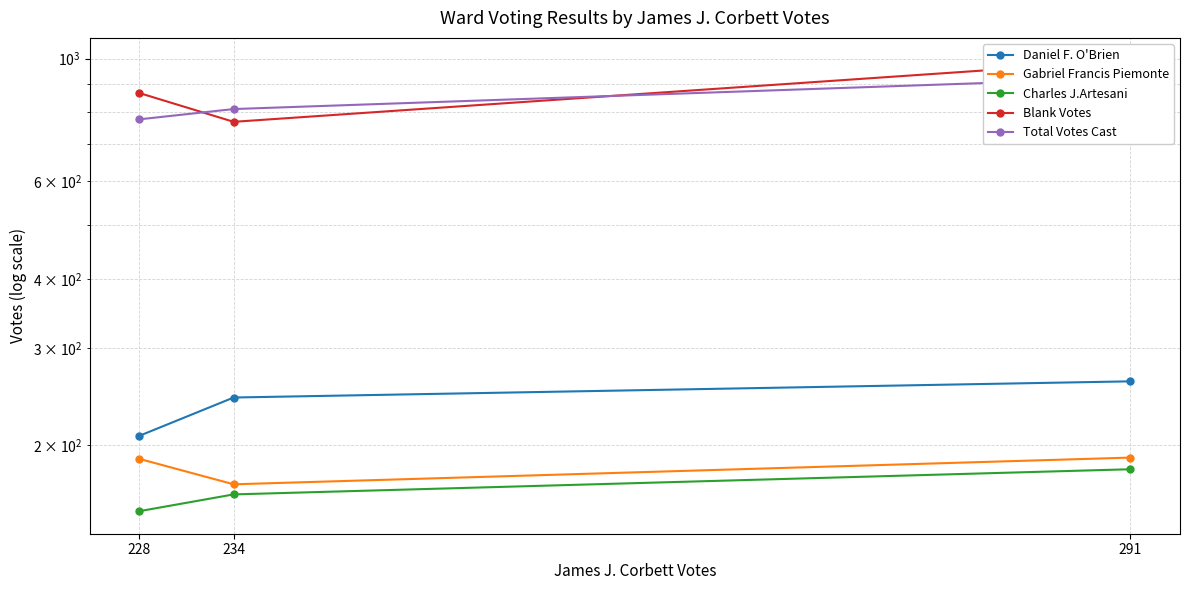

Read the Charles J.Artesani value at 291.

181